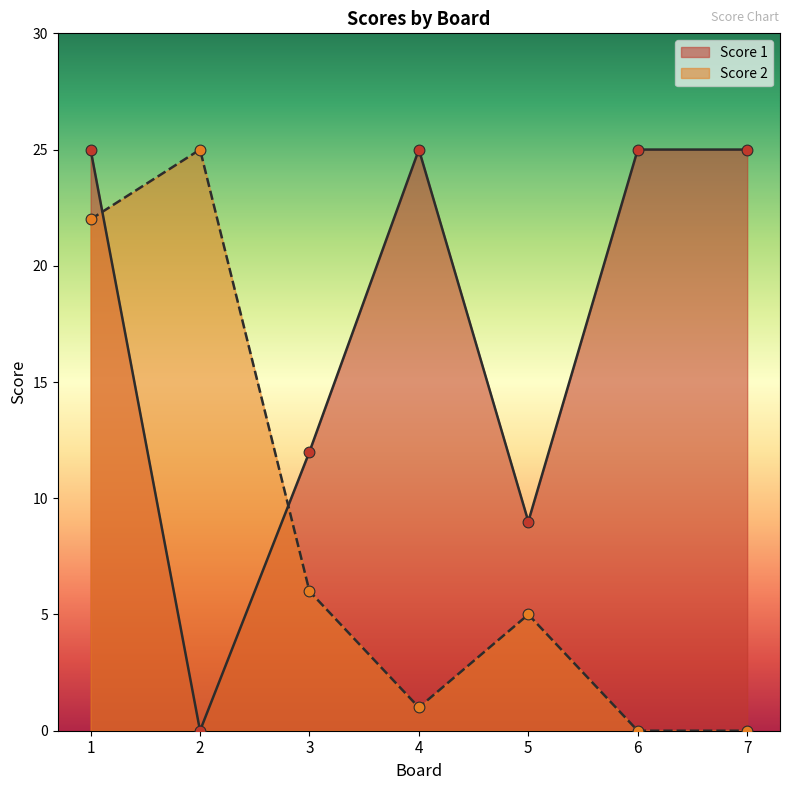

At how many categories does at least one series exceed 22?

5